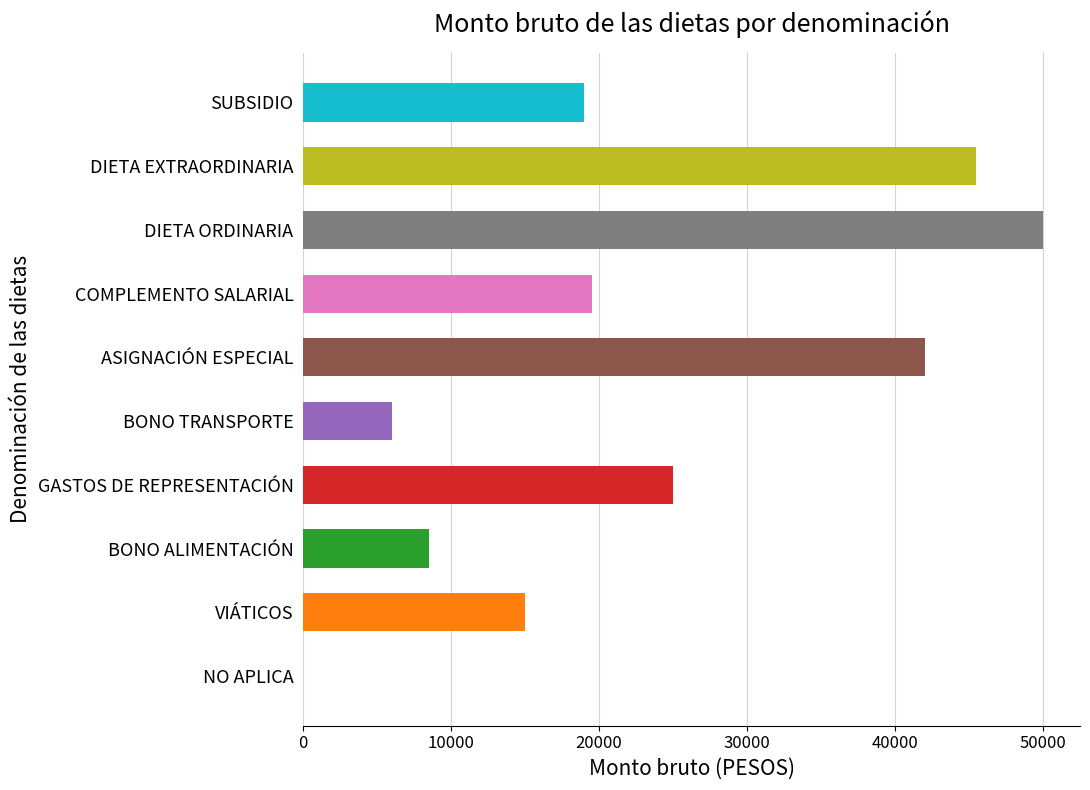

What is the sum of all values?

230500